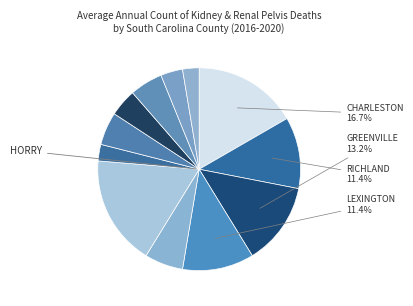

Count the number of slices in the pie.

12